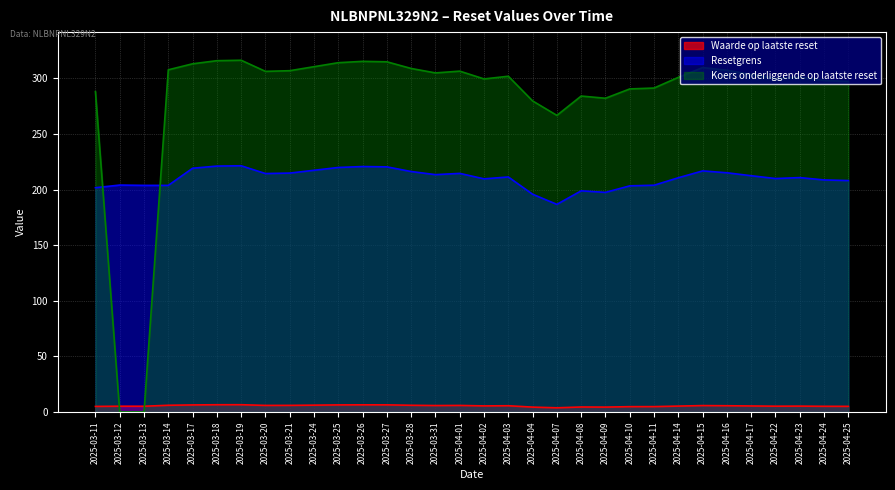

What are all the series names shown in the legend?

Waarde op laatste reset, Resetgrens, Koers onderliggende op laatste reset